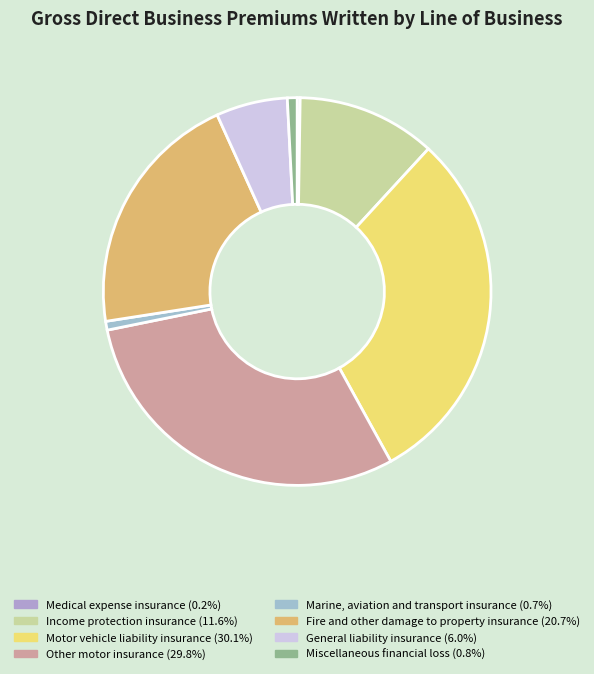

Is the sum of Other motor insurance and Marine, aviation and transport insurance greater than half?

No